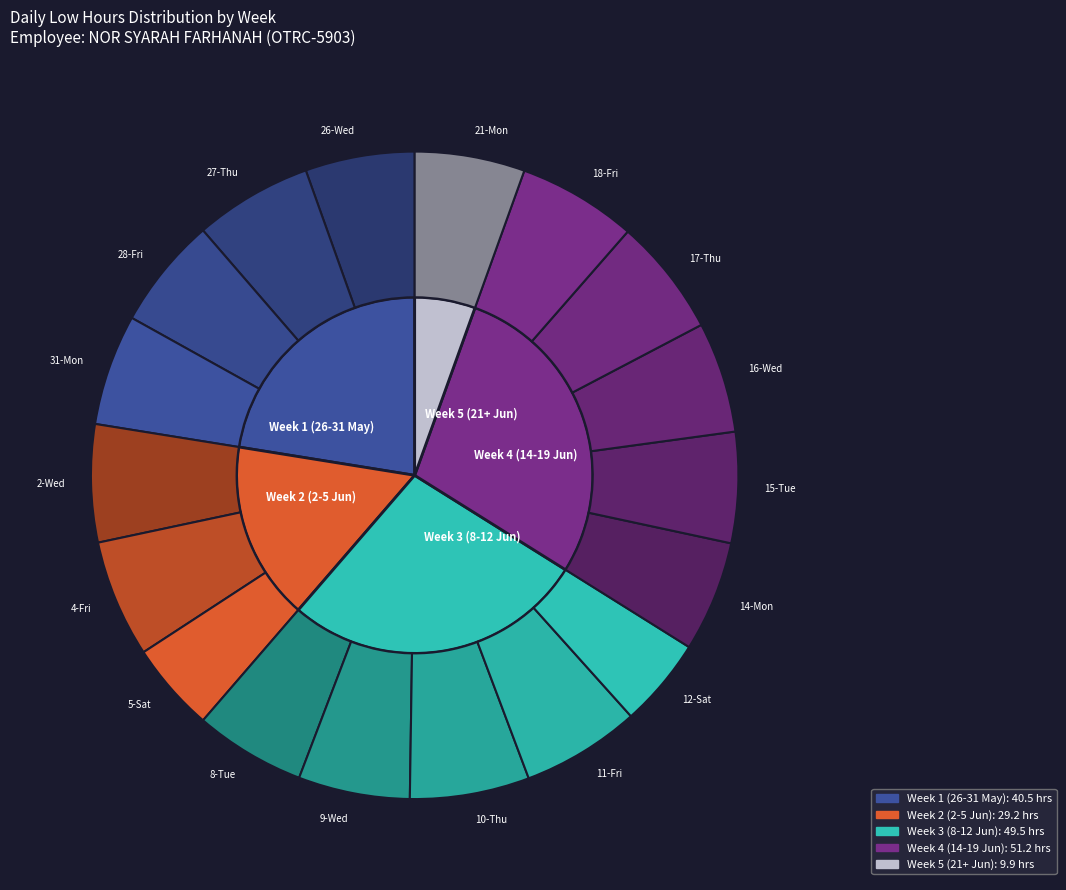

Combined, what portion of the pie is 5-Sat and 29-Sat?

4.5%